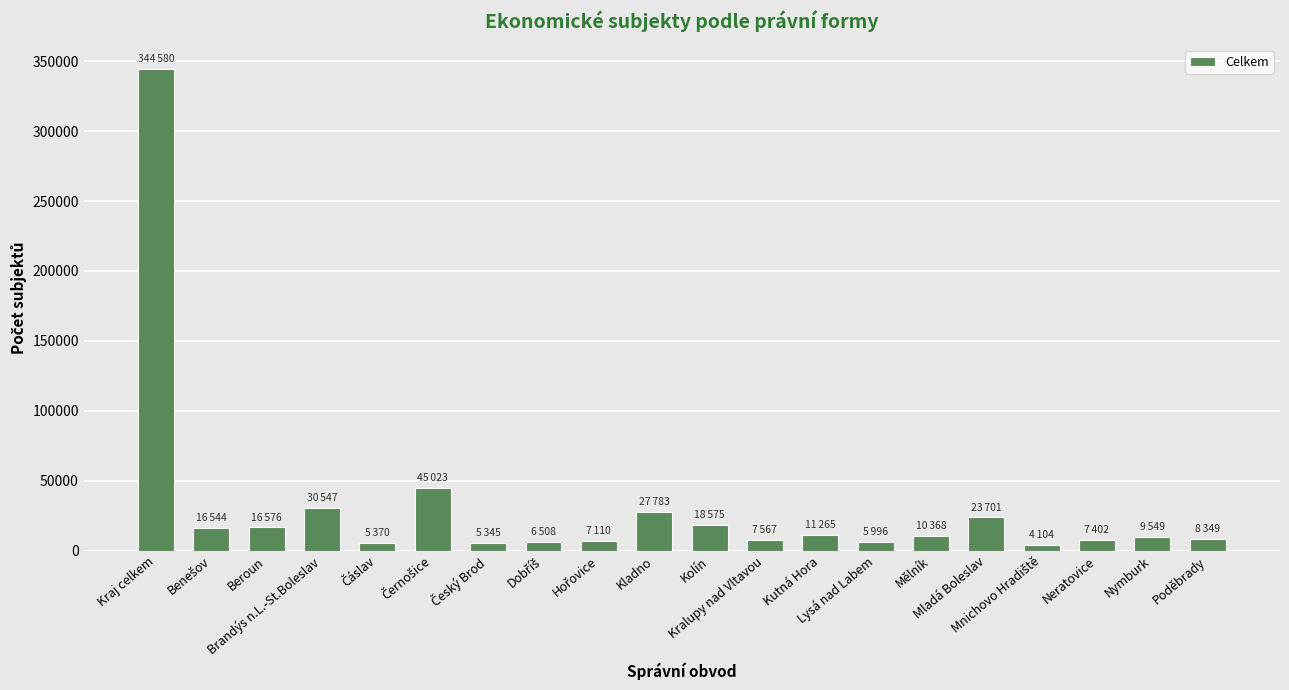

At which category does the chart reach its peak across all series?

Kraj celkem